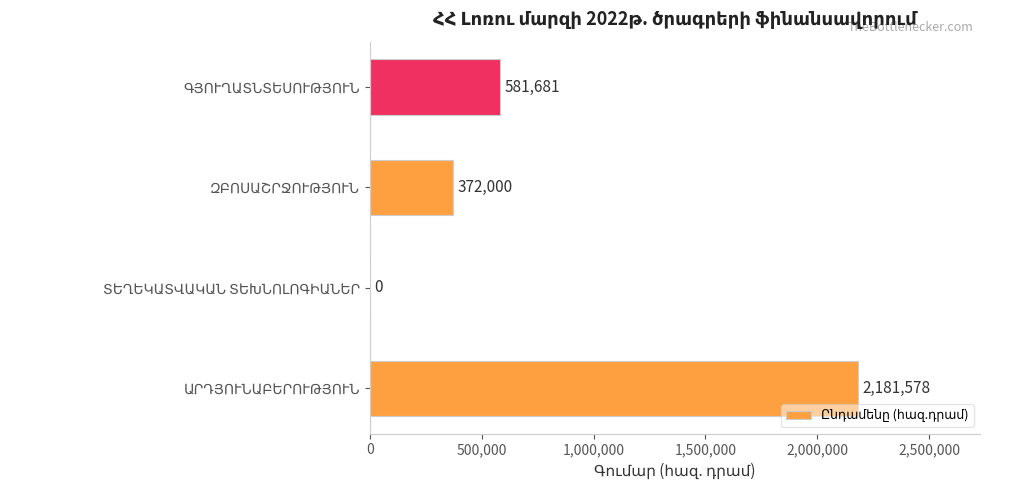

How many values are above zero?

3